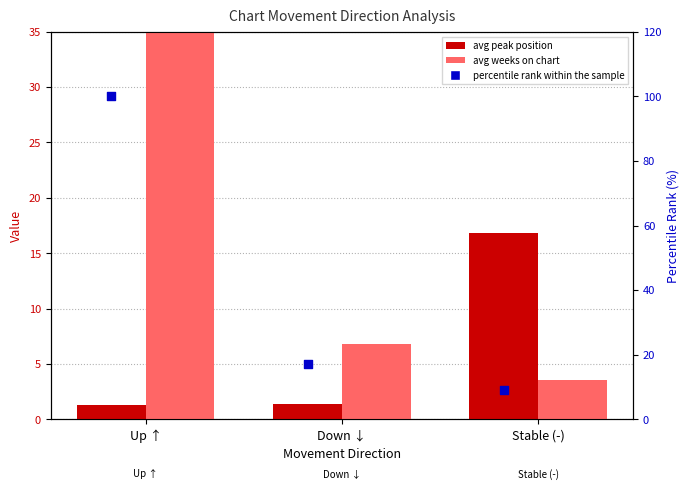

Is the value of avg weeks on chart at Down ↓ greater than the value of avg peak position at Up ↑?

Yes